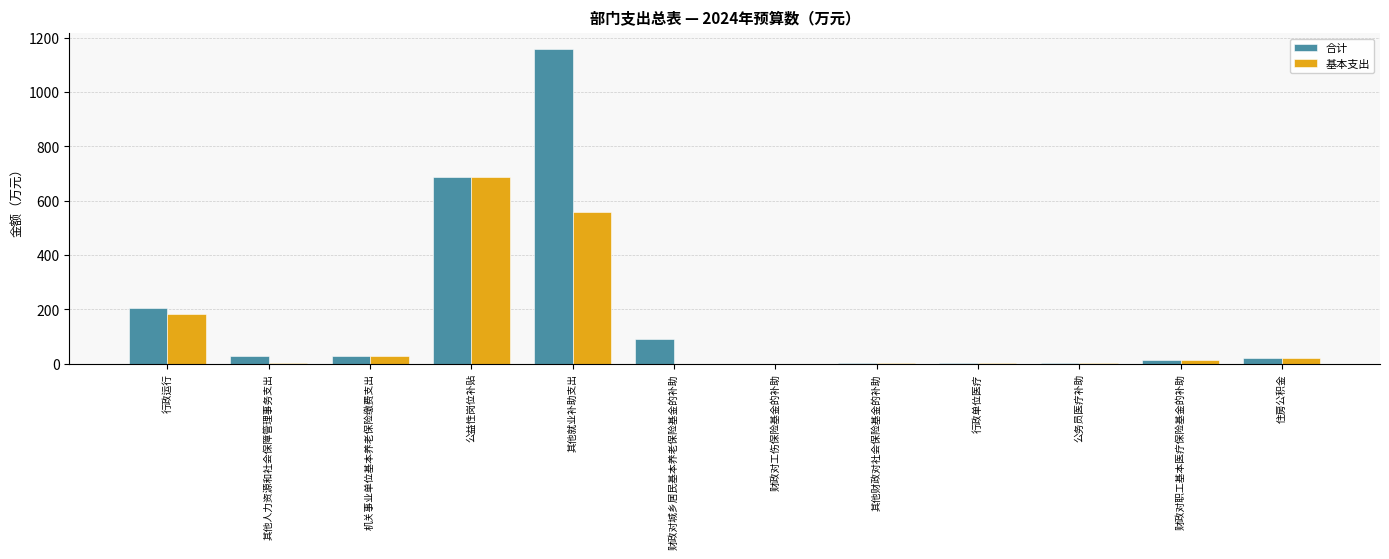

What is the average value of the 基本支出 series?

124.7